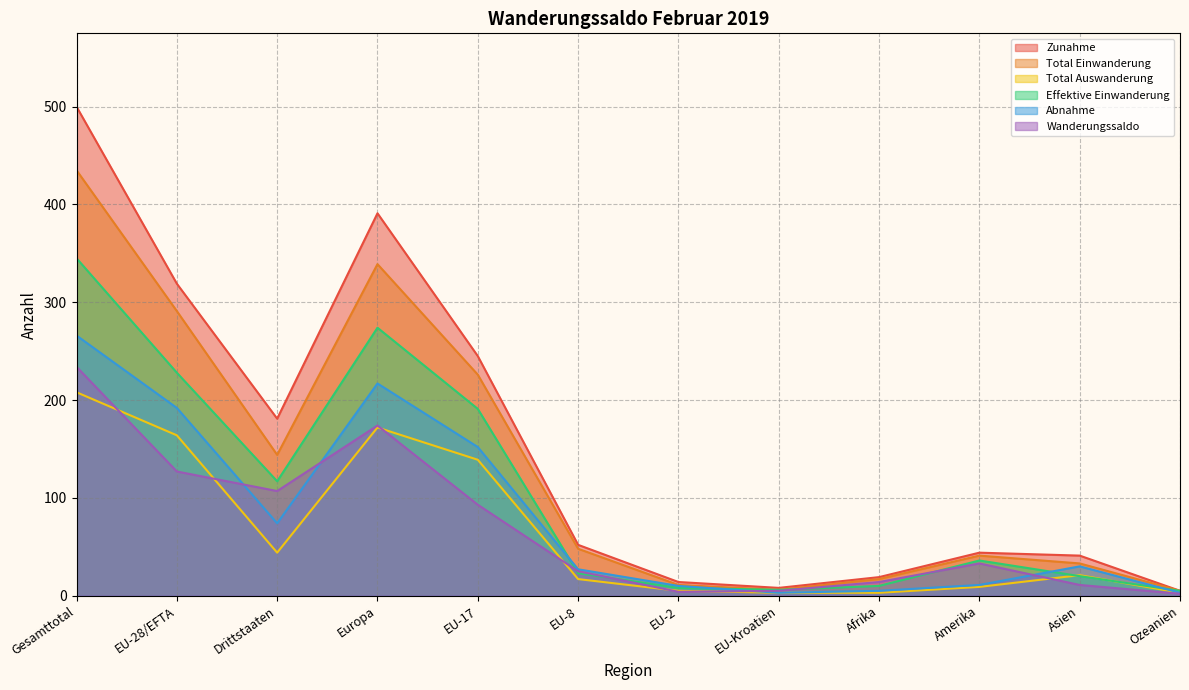

What is the minimum value shown in the chart?

2